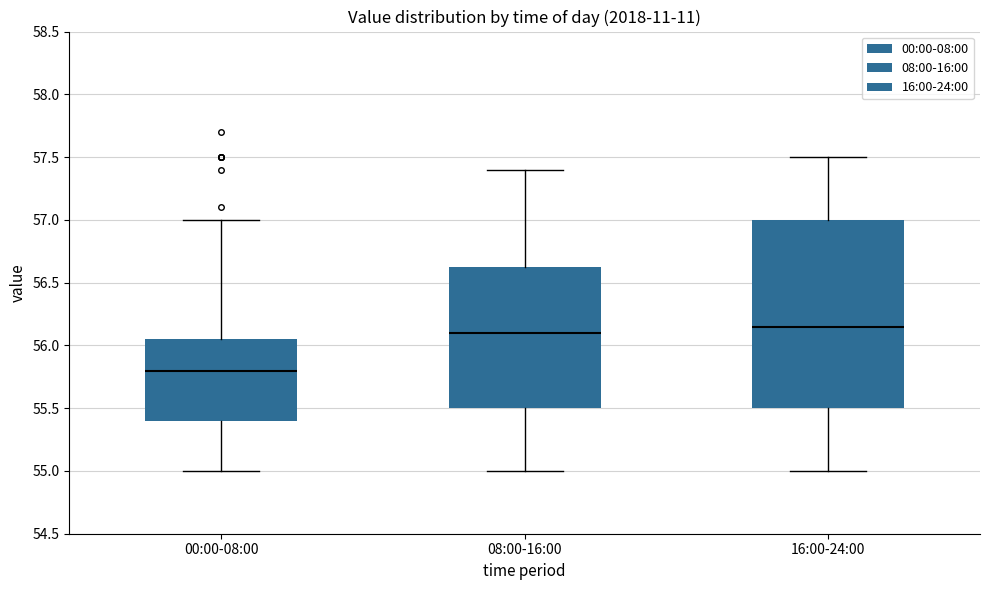

Reading left to right, transcribe this box plot: for each box, give where its median line is, the range the box spans, and where its two whiskers end, as read against the y-axis. The values are not printed on the chart, so give them approximately, as read against the axis.

00:00-08:00: median 55.80, box 55.40 to 56.05, whiskers 55.00 to 57.00
08:00-16:00: median 56.10, box 55.50 to 56.65, whiskers 55.00 to 57.40
16:00-24:00: median 56.15, box 55.50 to 57.00, whiskers 55.00 to 57.50